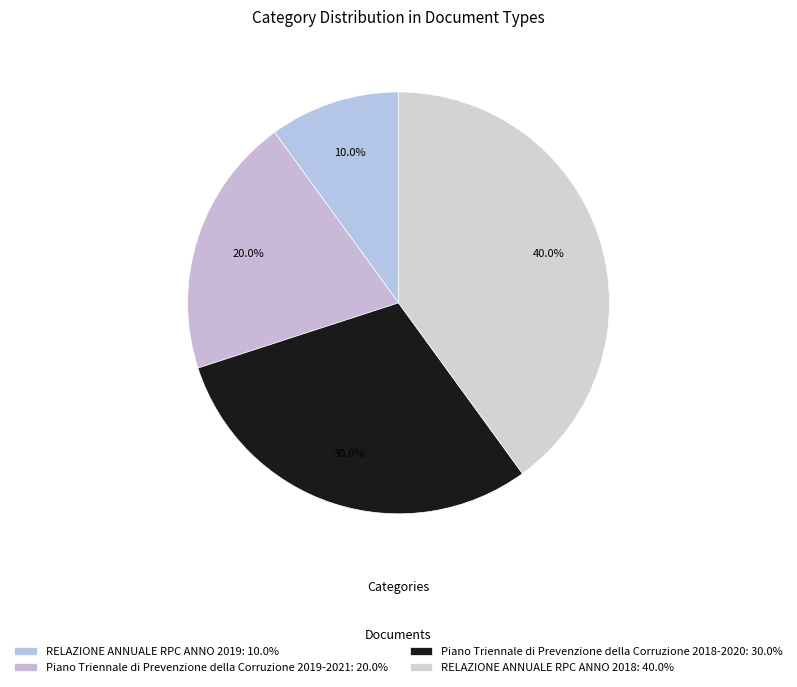

The RELAZIONE ANNUALE RPC ANNO 2018 slice represents 49% of the pie. True or false?

False